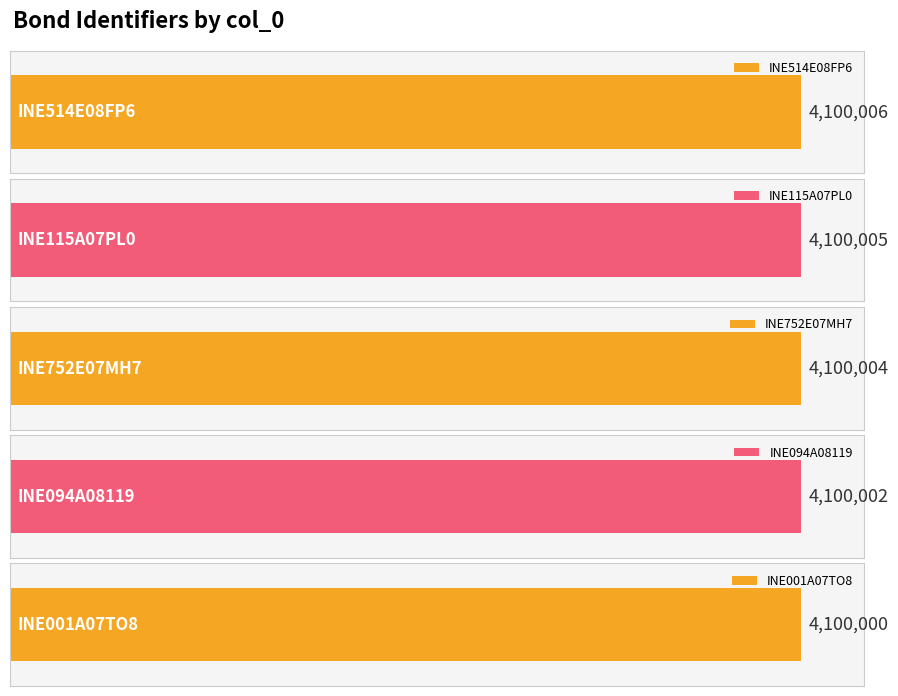

What is the label of the 2nd bar from the right?

INE094A08119